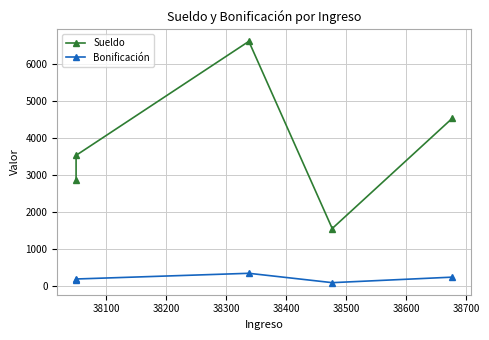

Is the value of Sueldo at 38200 greater than the value of Bonificación at 38100?

Yes